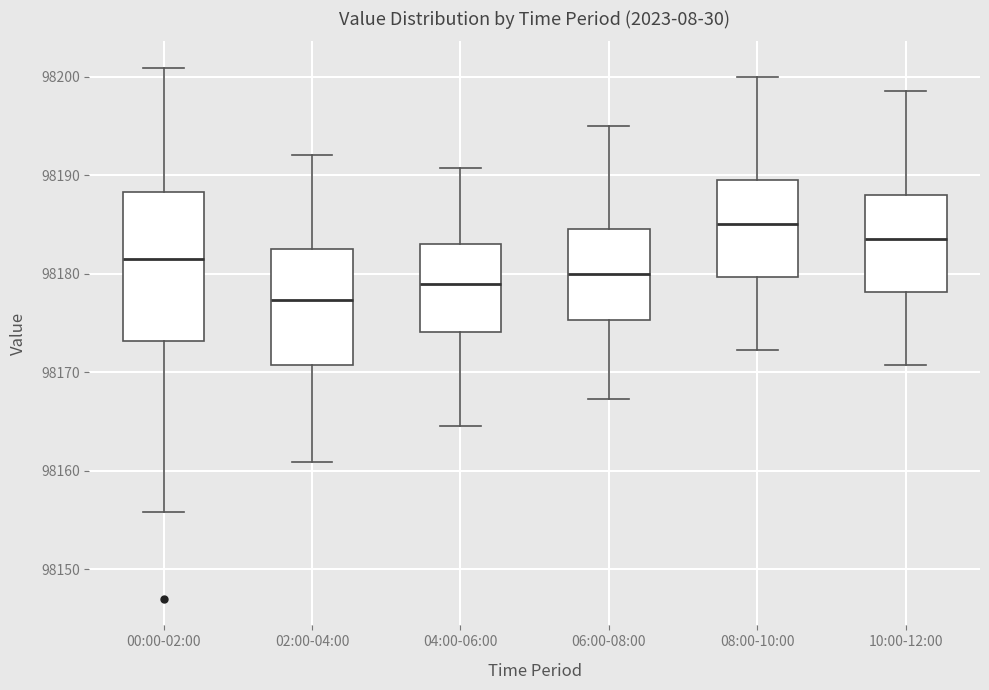

Where is the lower edge of the box for 08:00-10:00 on the y-axis? The values are not printed on the chart, so give them approximately, as read against the axis.

98180